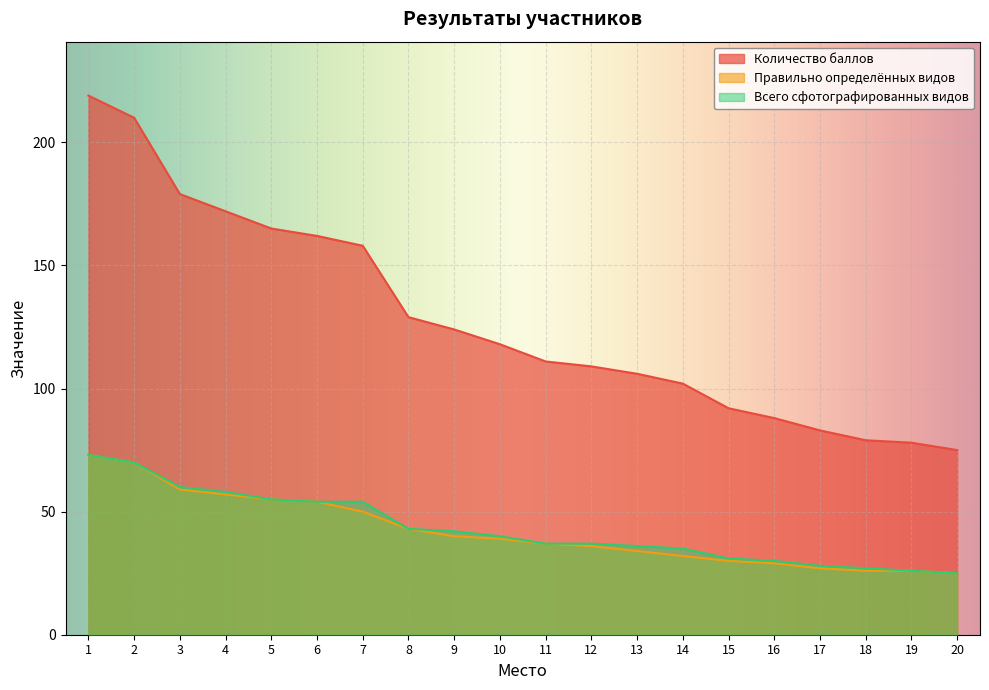

What is the value of the Количество баллов point at the 15th from the left?

92